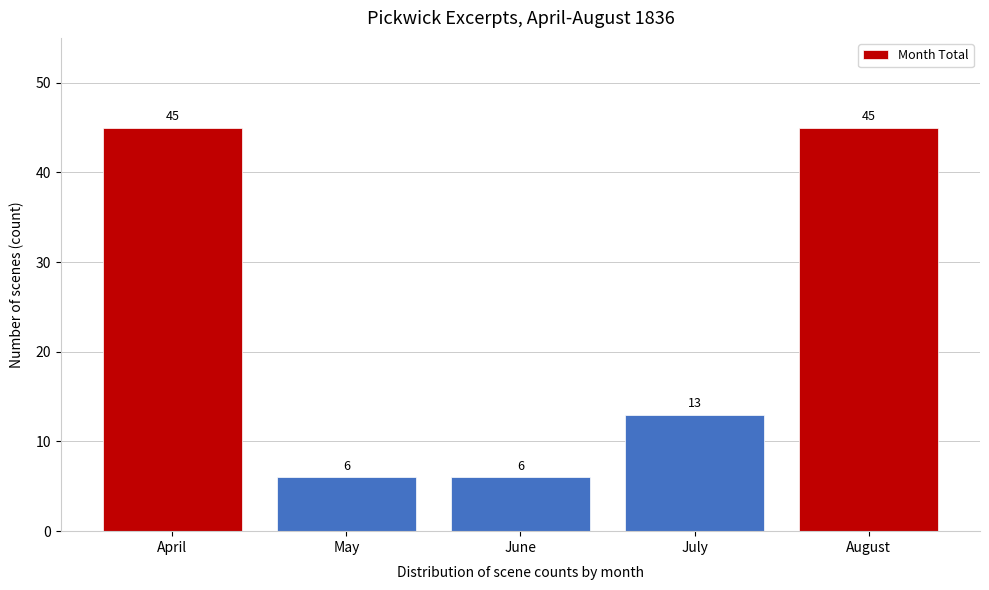

Reading left to right, list all the values displayed in this chart.

45	6	6	13	45